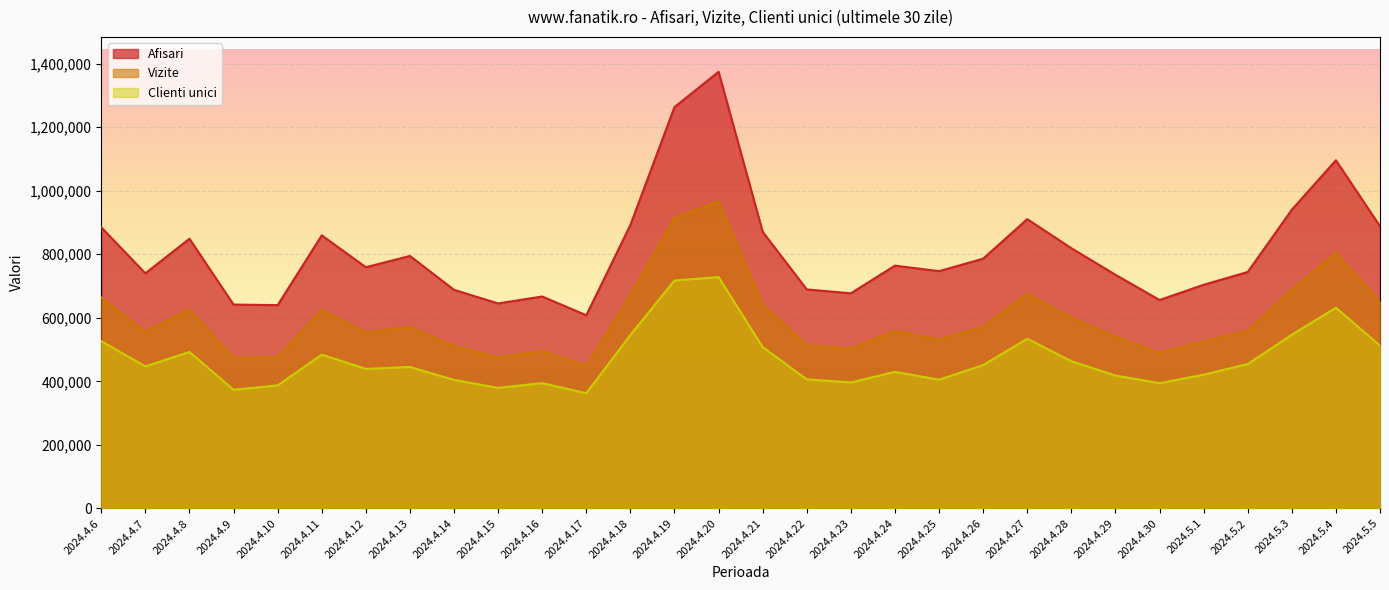

Does the chart display data point markers on the line(s)?

No